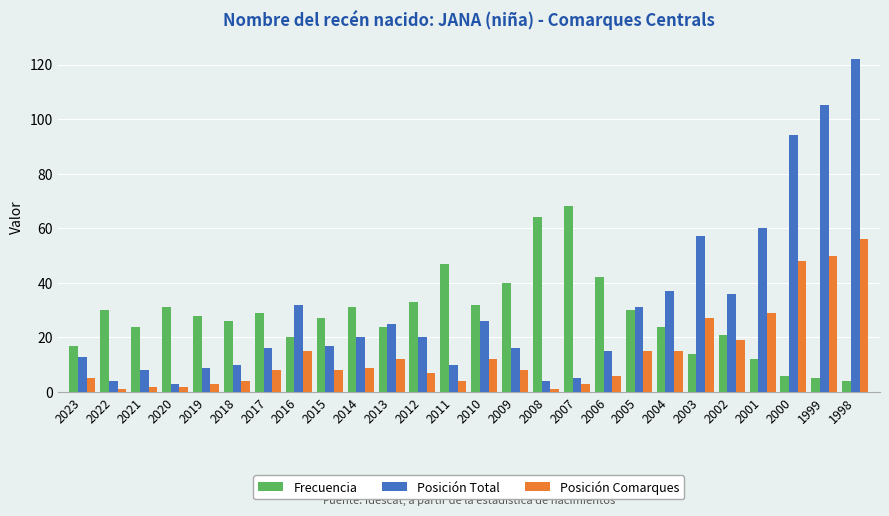

Which series has the largest total across all categories?

Posición Total